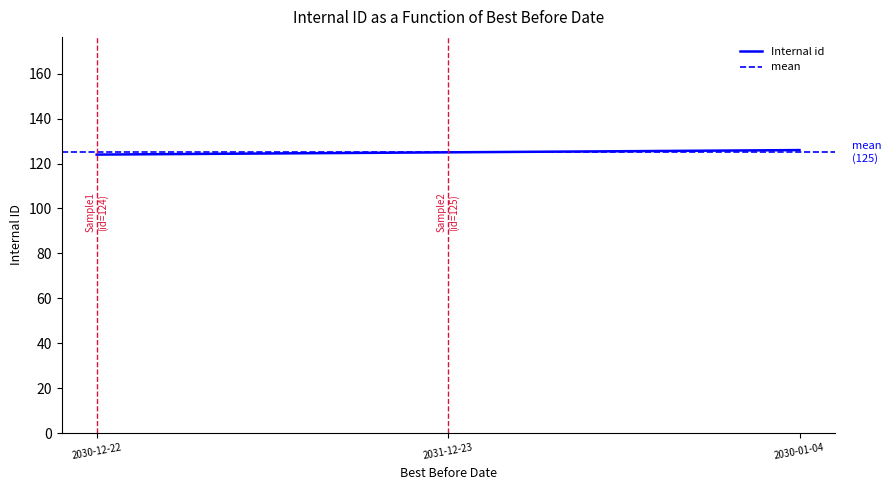

Which has a higher value, 2030-01-04 or 2030-12-22?

2030-01-04